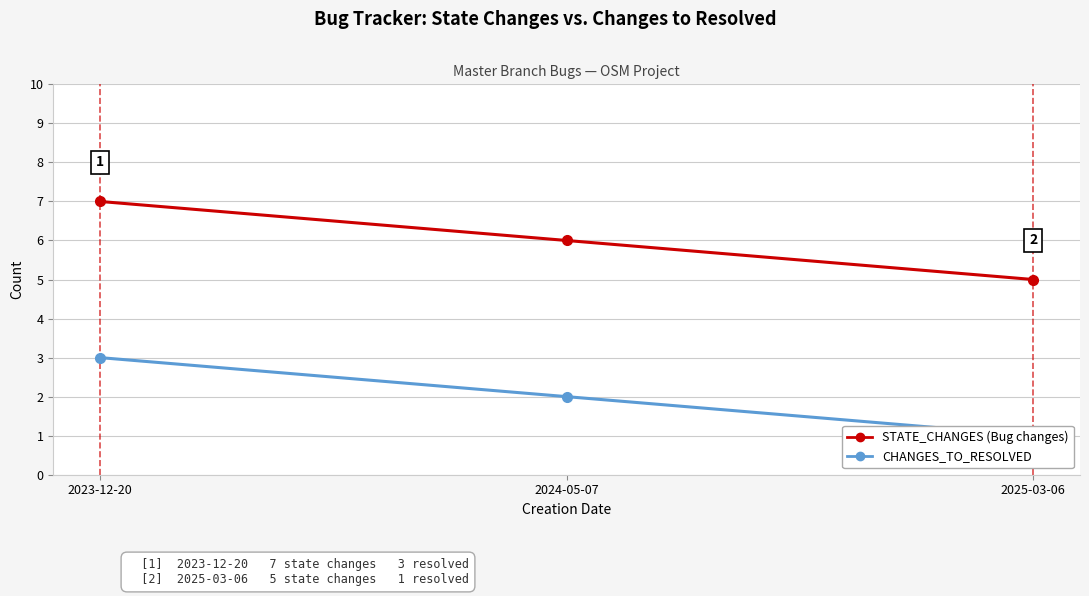

How many lines are shown in the chart?

2